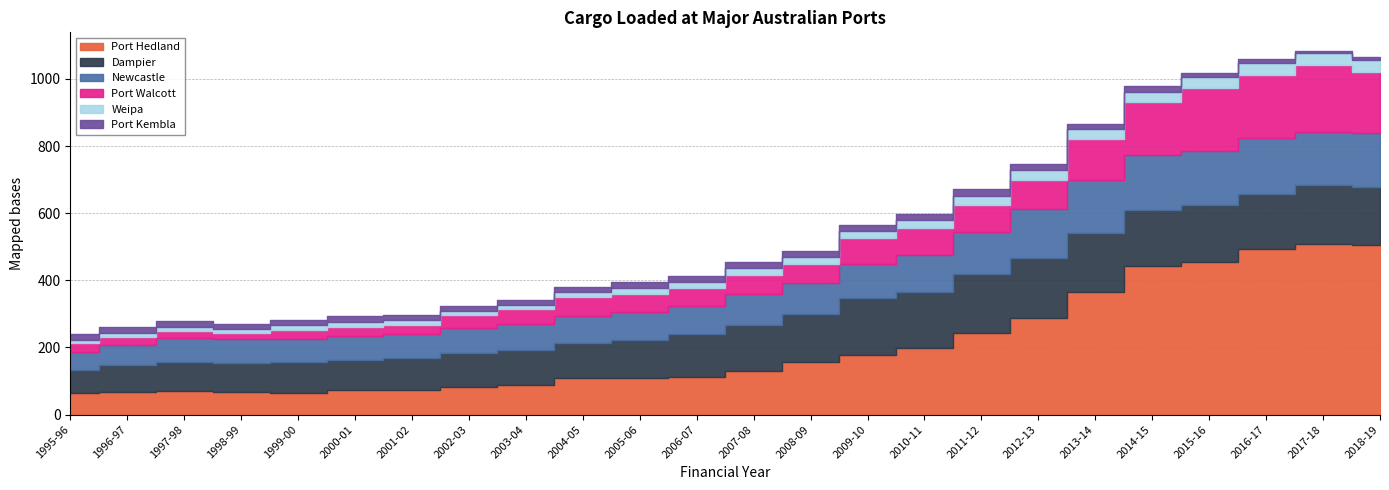

List the series in order of their peak value, lowest first.

Port Kembla, Weipa, Newcastle, Dampier, Port Walcott, Port Hedland